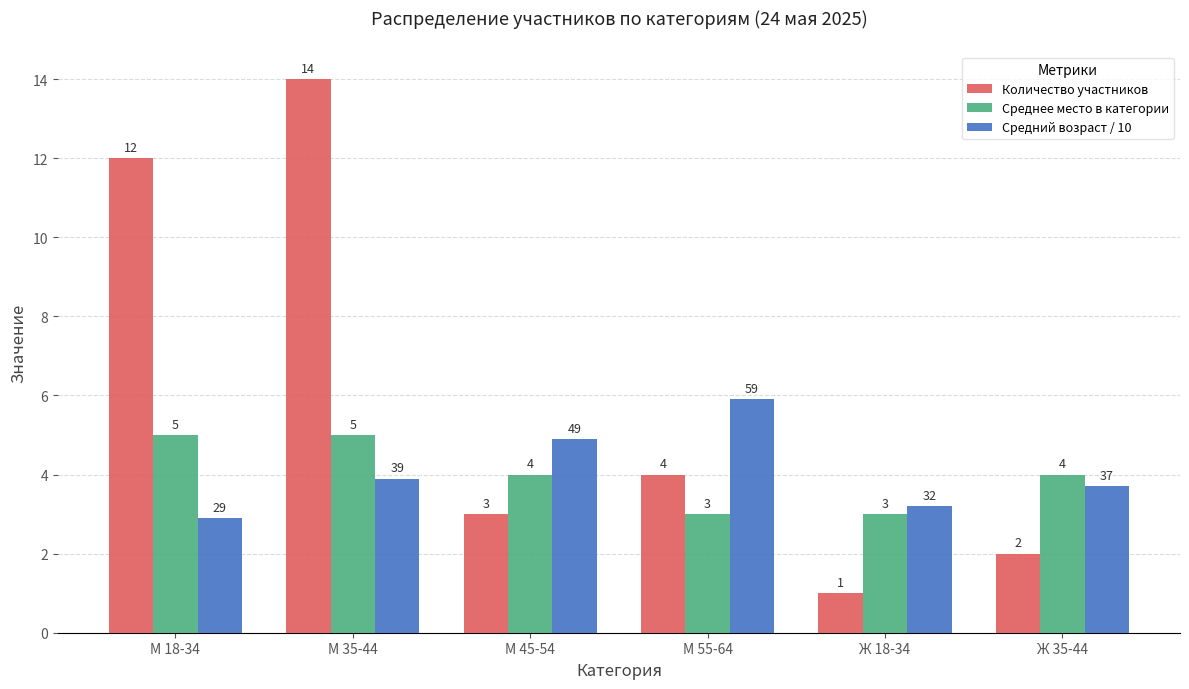

What is the maximum value shown in the chart?

14.0